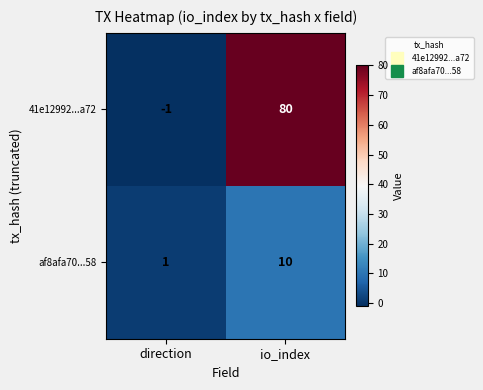

What is the total value across all series at io_index?

90